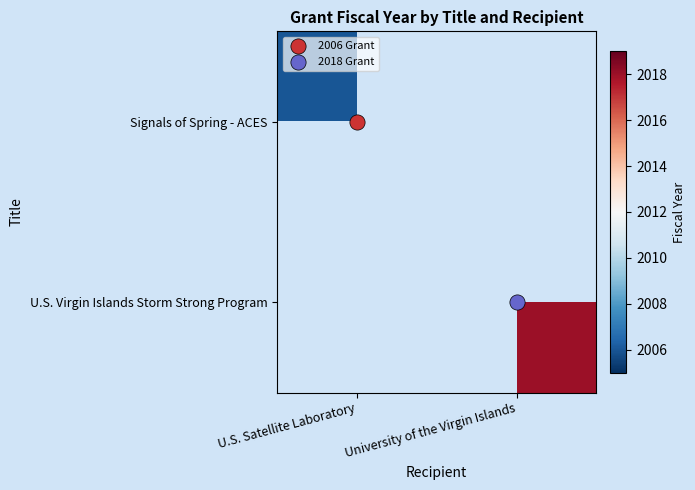

True or false: U.S. Virgin Islands Storm Strong Program has a value of 3365 at University of the Virgin Islands.

False